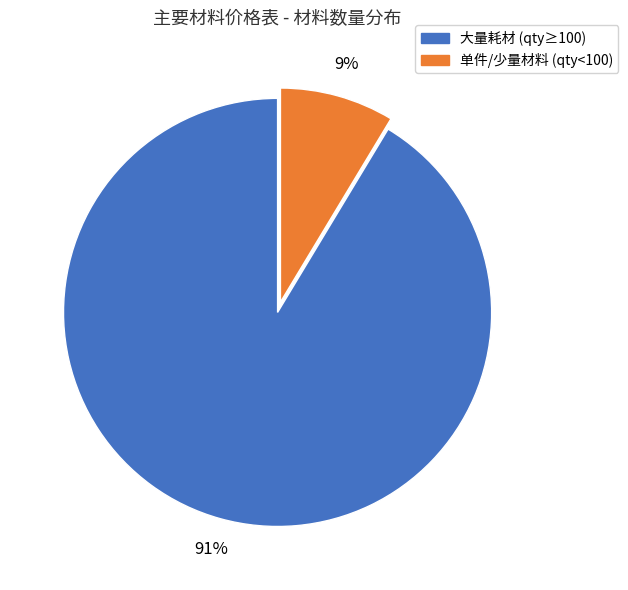

Combined, do 大量耗材 (qty≥100) and 单件/少量材料 (qty<100) account for over 50%?

Yes